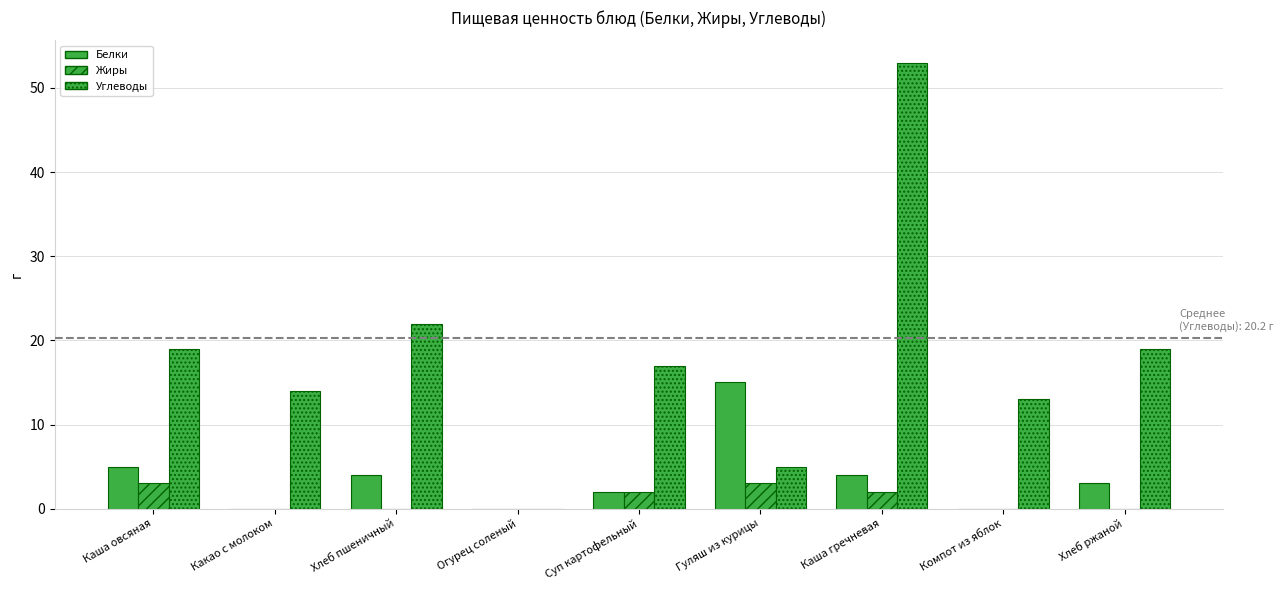

How many series are shown in this chart?

3